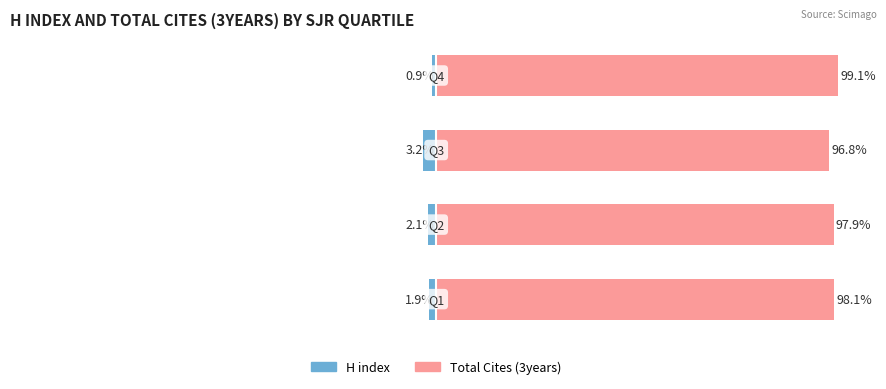

Rank the series at 3 from lowest to highest value.

H index, Total Cites (3years)